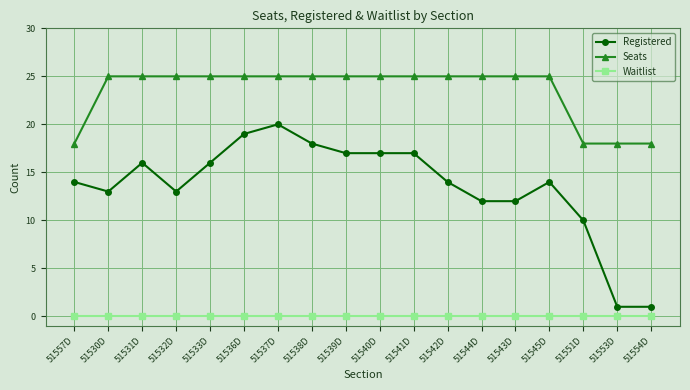

The Registered series shows 17 at 51539D. True or false?

True